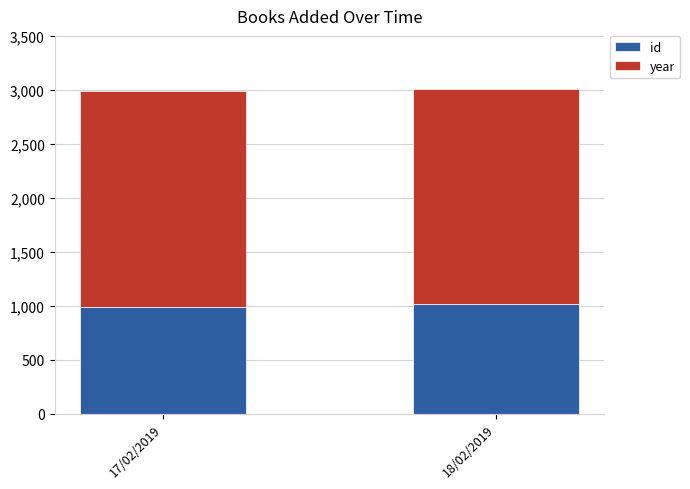

Reading left to right, what are the values for id?

989	1014